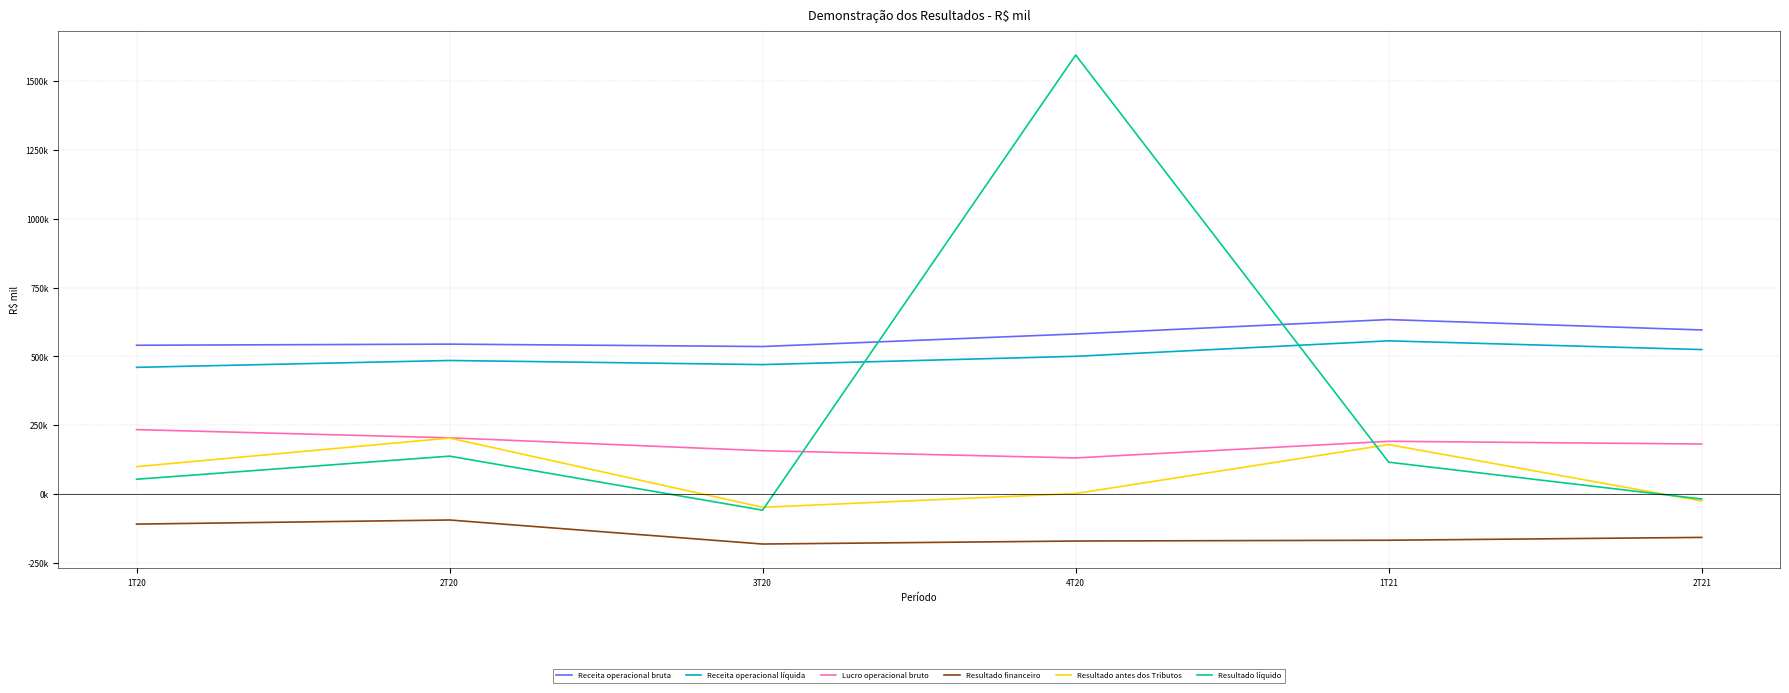

Reading left to right, extract all data points from this chart.

Receita operacional bruta: 540862	544905	536256	581775	634200	596414
Receita operacional líquida: 460540	485532	470527	500649	556885	525163
Lucro operacional bruto: 234205	204476	157560	131365	191773	181885
Resultado financeiro: -109210	-94326	-181673	-170719	-167863	-157576
Resultado antes dos Tributos: 99587	203598	-48169	1782	179765	-25293
Resultado líquido: 53813	137798	-58525	1595676	115798	-18129